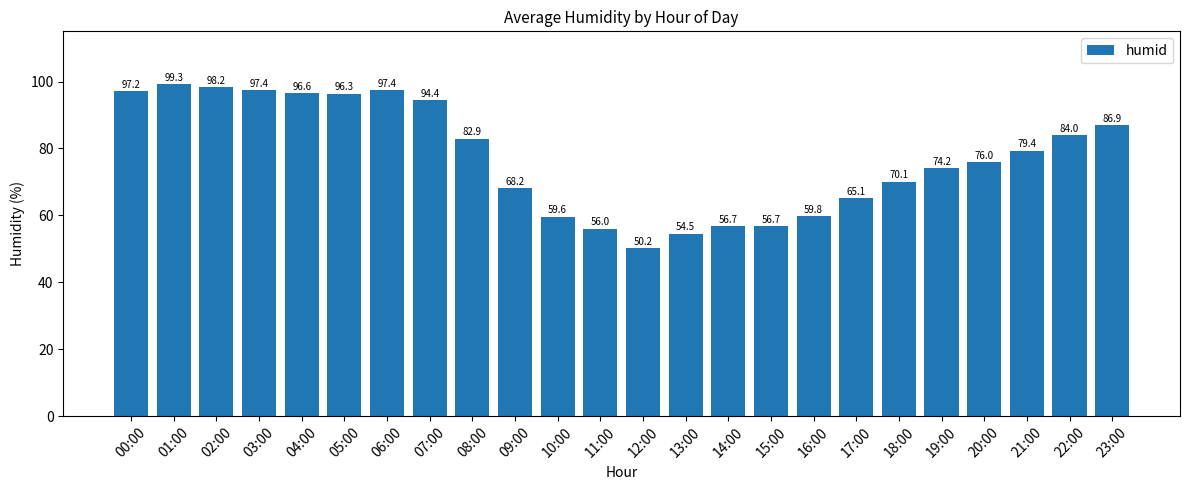

Reading right to left, what are all the values shown in this chart?

23:00=86.9	22:00=84.0	21:00=79.4	20:00=76.0	19:00=74.2	18:00=70.1	17:00=65.1	16:00=59.8	15:00=56.7	14:00=56.7	13:00=54.5	12:00=50.2	11:00=56.0	10:00=59.6	09:00=68.2	08:00=82.9	07:00=94.4	06:00=97.4	05:00=96.3	04:00=96.6	03:00=97.4	02:00=98.2	01:00=99.3	00:00=97.2